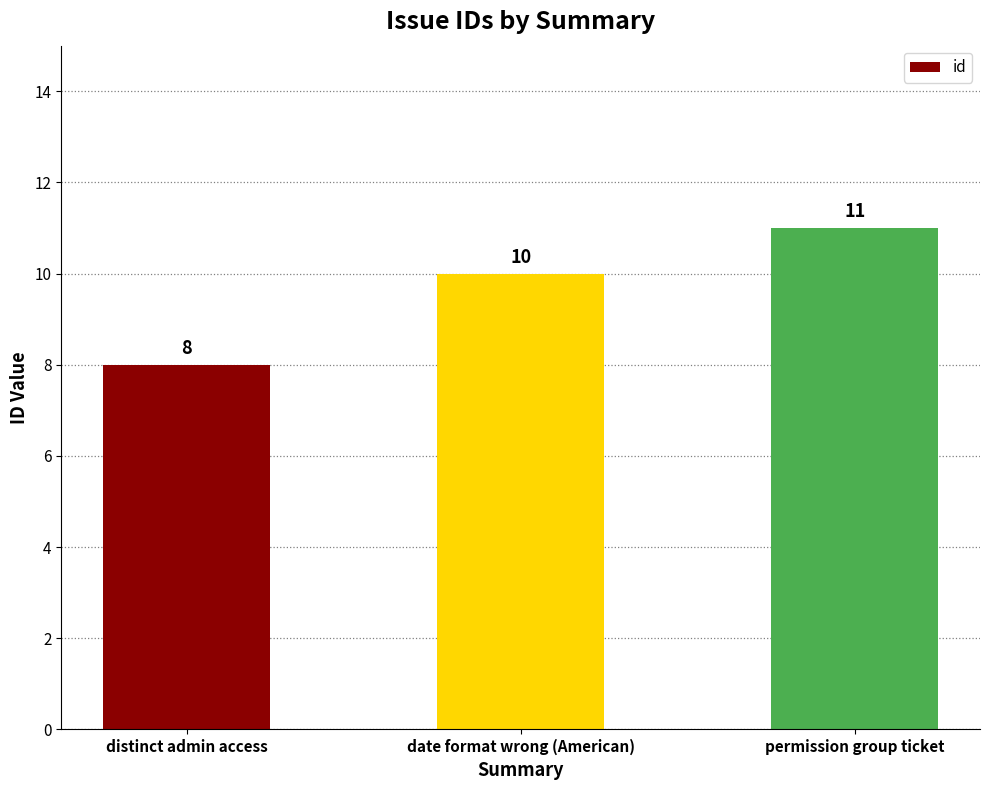

How many categories are shown in the chart?

3